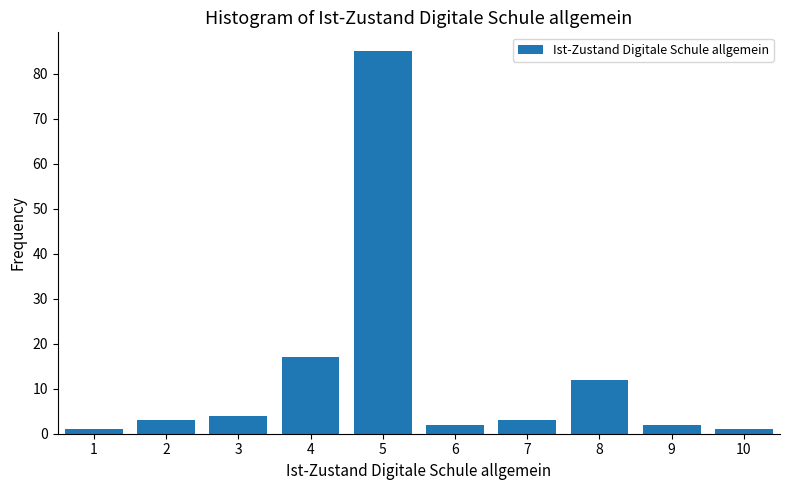

Reading left to right, transcribe this chart: for each bar, give the range it covers on the x-axis and its height. The values are not printed on the chart, so give them approximately, as read against the axis.

0.5 to 1.5: 1
1.5 to 2.5: 3
2.5 to 3.5: 4
3.5 to 4.5: 17
4.5 to 5.5: 85
5.5 to 6.5: 2
6.5 to 7.5: 3
7.5 to 8.5: 12
8.5 to 9.5: 2
9.5 to 10.5: 1